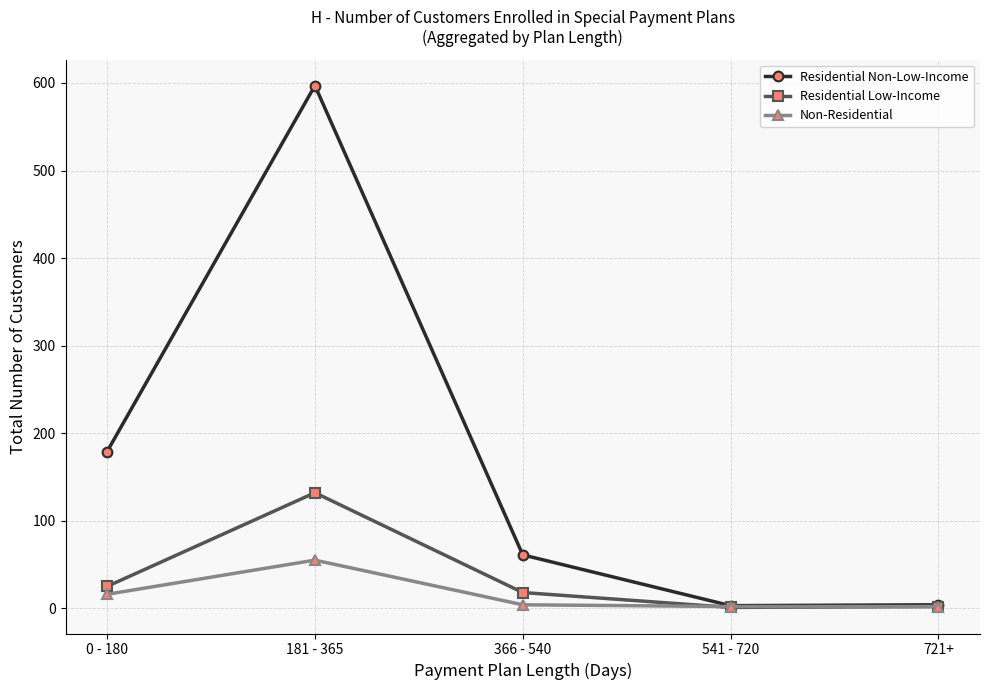

Which category has the highest value in the Non-Residential series?

181 - 365